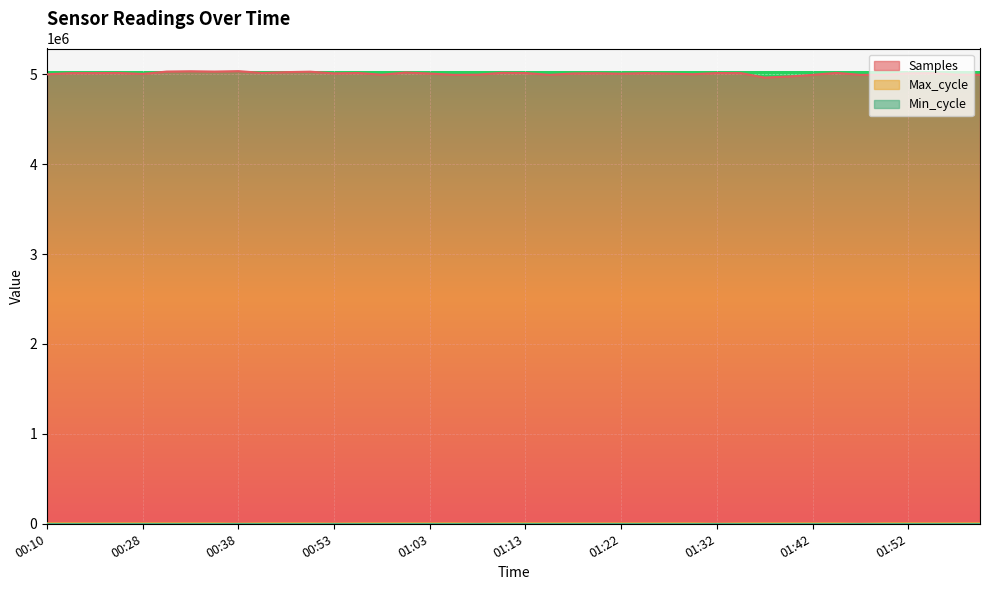

What is the label of the 3rd point from the left?

00:20